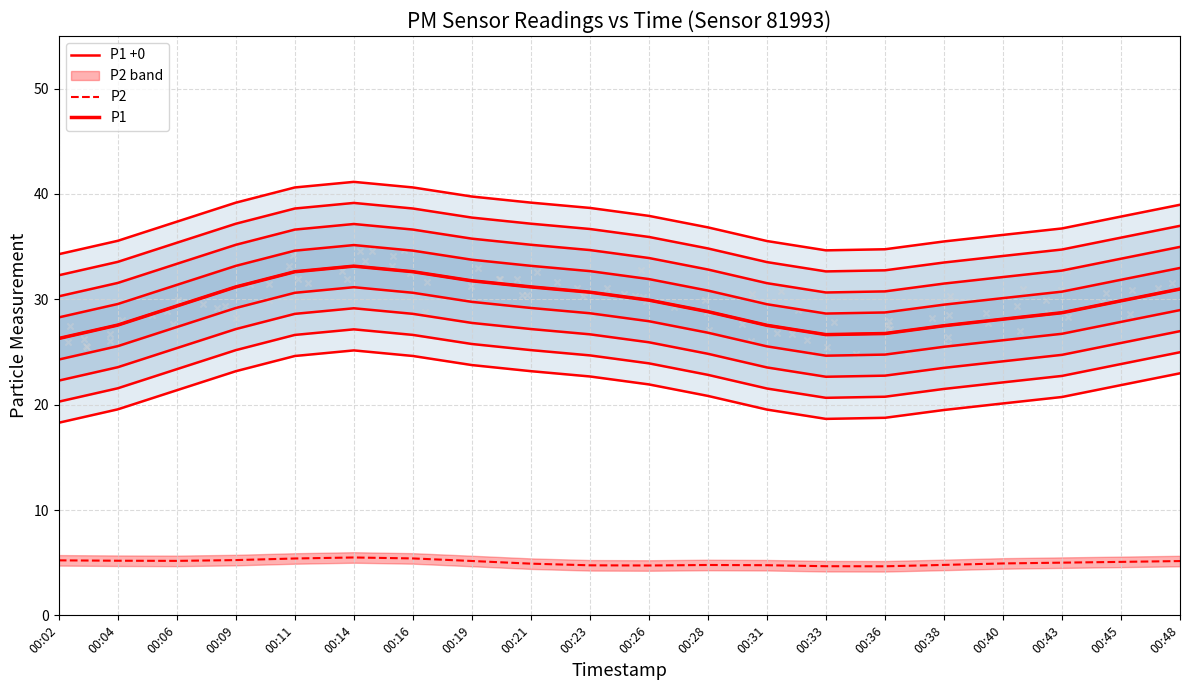

At which category is the sum across all series the highest?

00:14